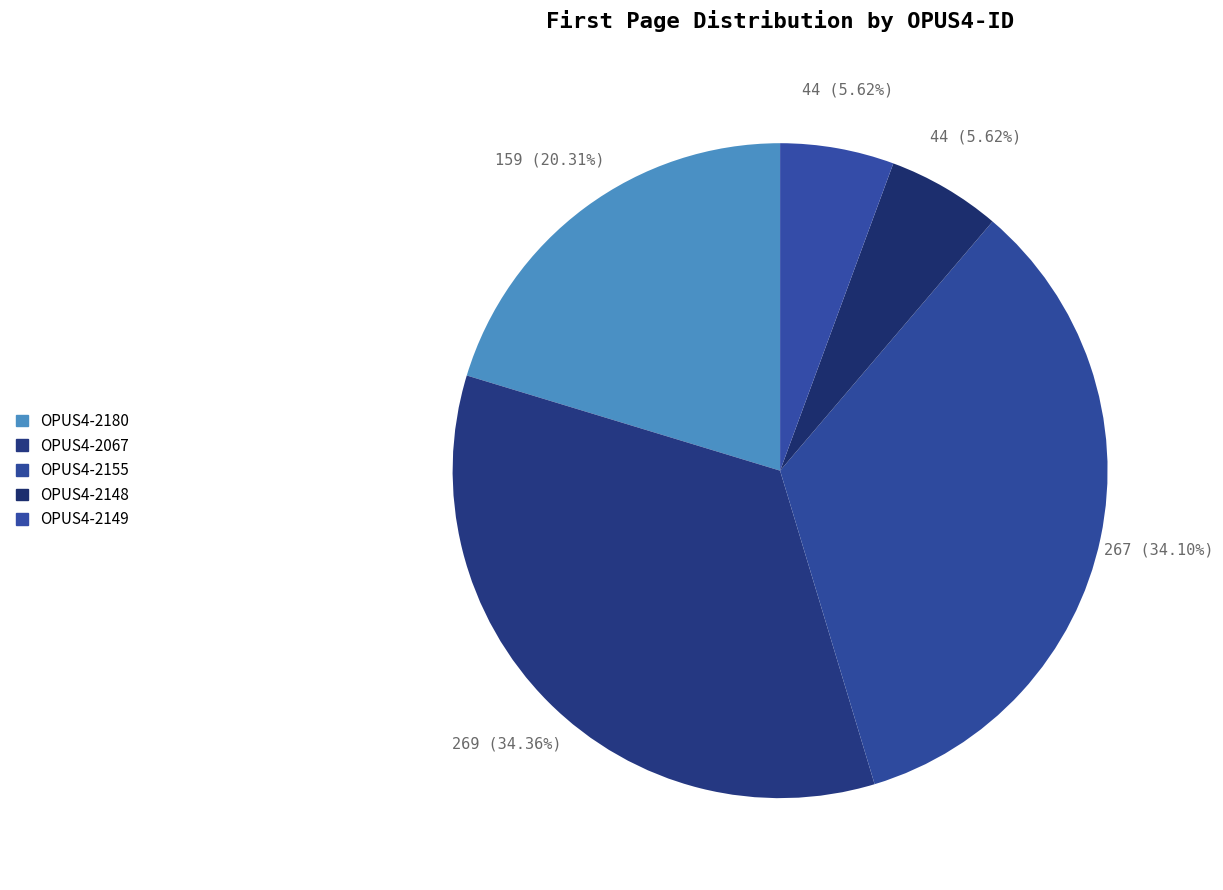

Count the number of slices in the pie.

5